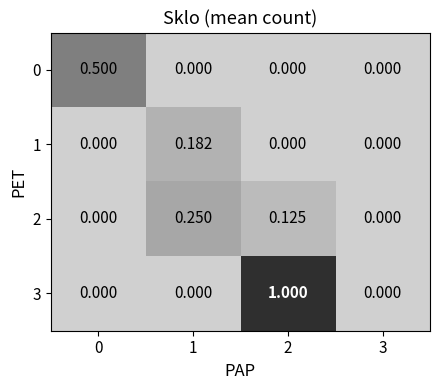

Reading right to left, list all the values displayed in this chart.

0: 3=0.0	2=0.0	1=0.0	0=0.5
1: 3=0.0	2=0.0	1=0.2	0=0.0
2: 3=0.0	2=0.1	1=0.2	0=0.0
3: 3=0.0	2=1.0	1=0.0	0=0.0